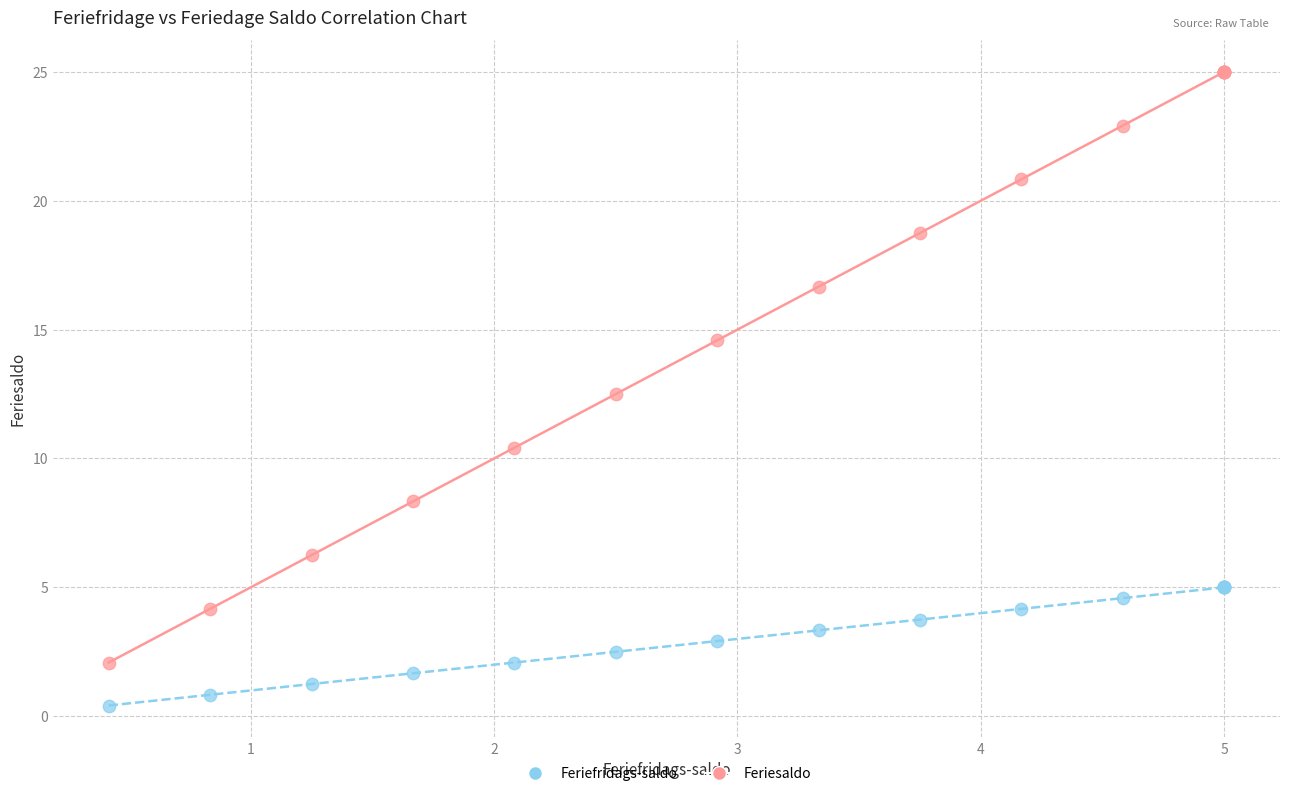

Which series has the widest spread of Y values?

Feriesaldo